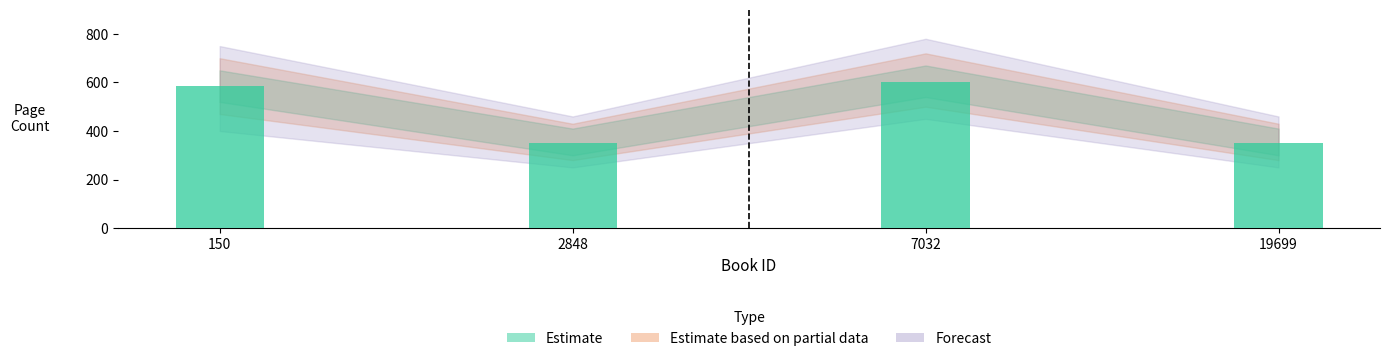

What is the change in value from 150 to 19699?

-234